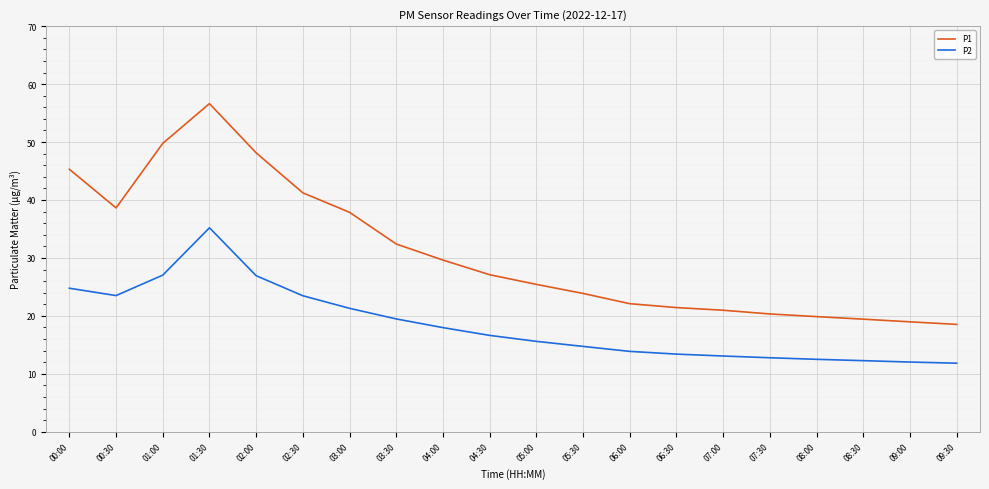

How many series are shown in this chart?

2